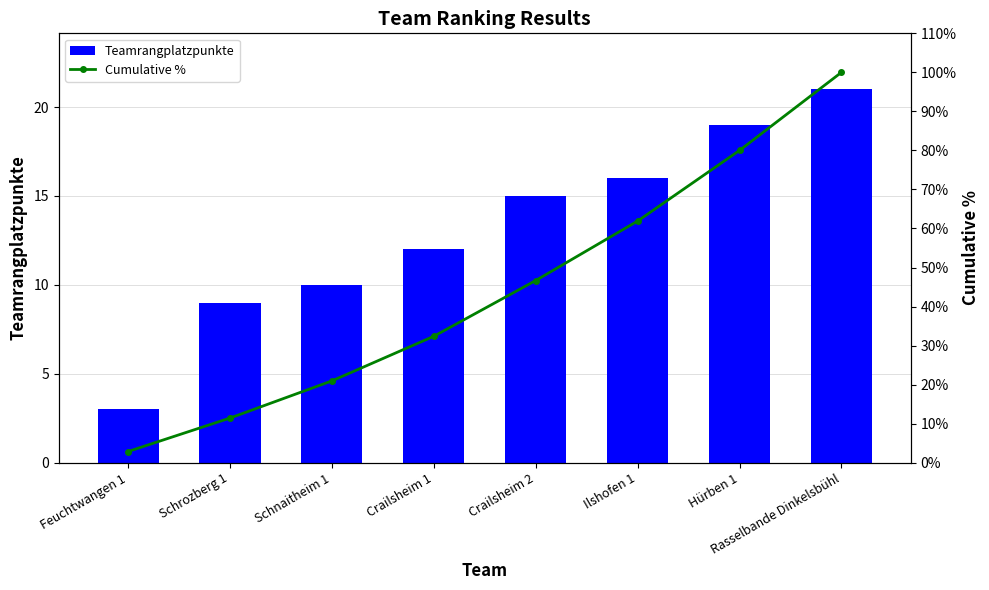

What are all the series names shown in the legend?

Teamrangplatzpunkte, Cumulative %